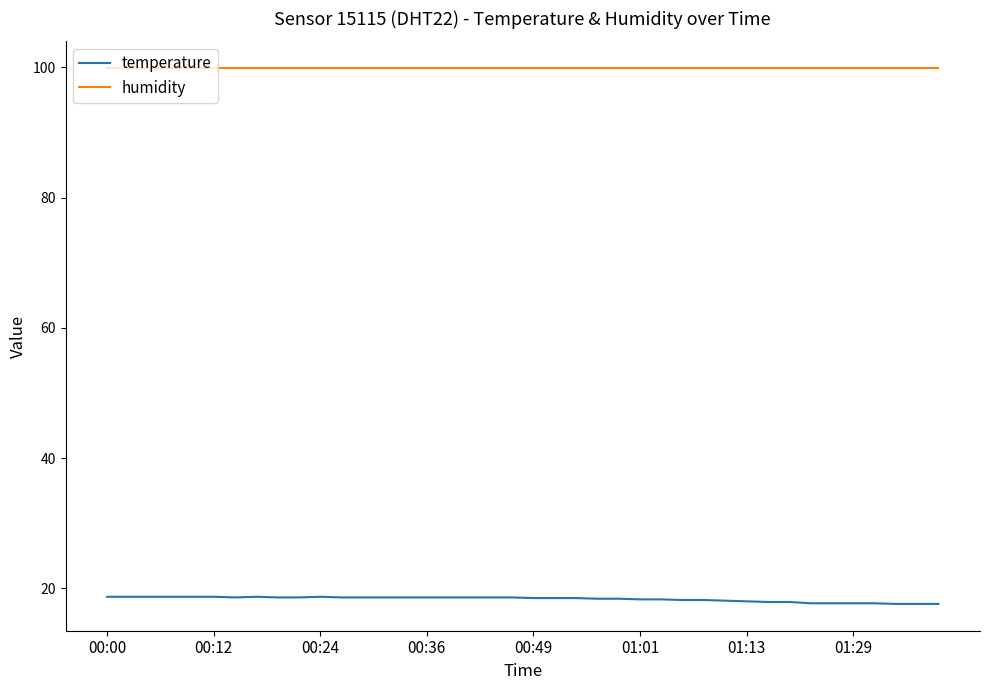

Does the chart have visible grid lines?

No